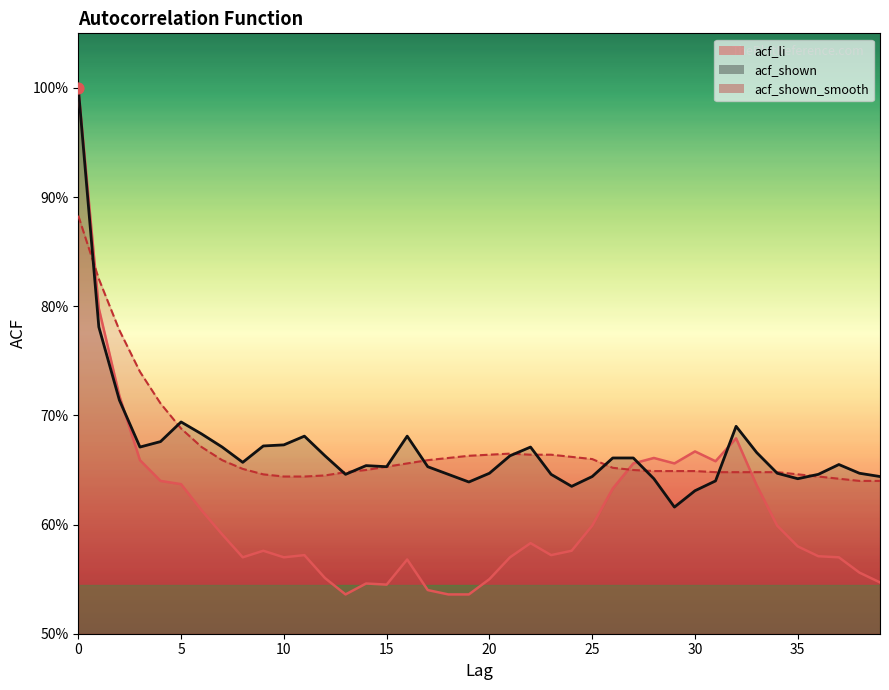

What are all the series names shown in the legend?

acf_li, acf_shown, acf_shown_smooth